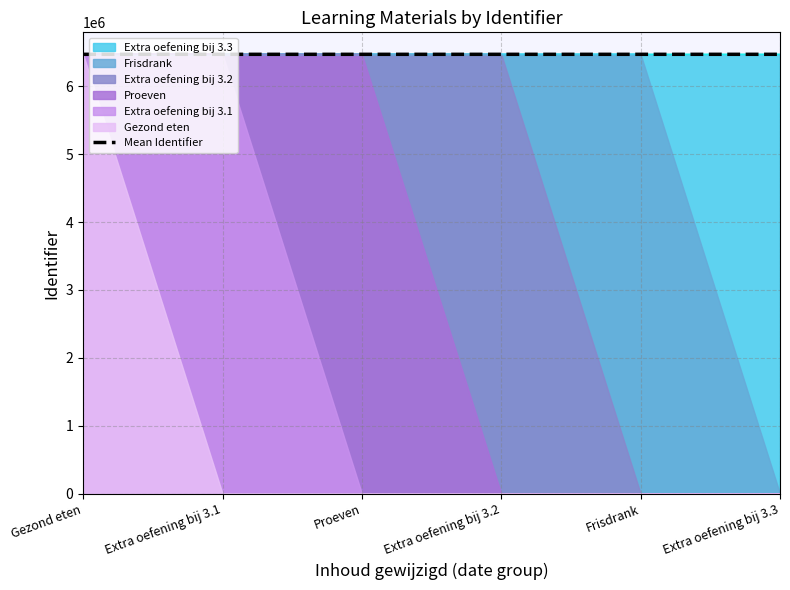

What is the label of the 5th point from the left?

Frisdrank